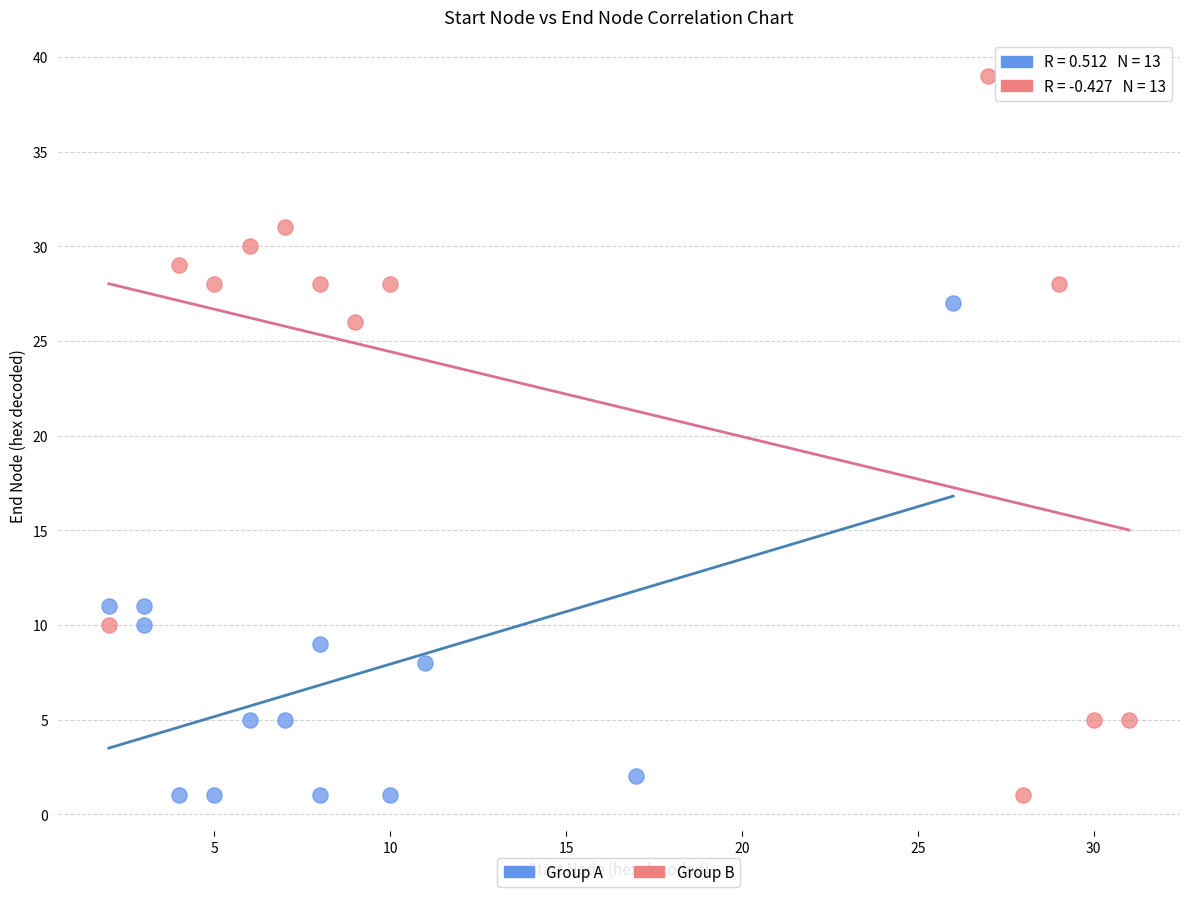

Which series contains the highest Y value?

Group B